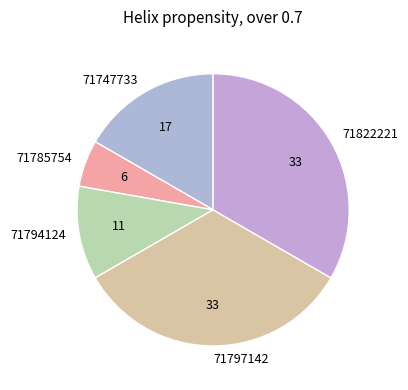

Combined, do 71794124 and 71785754 account for over 50%?

No